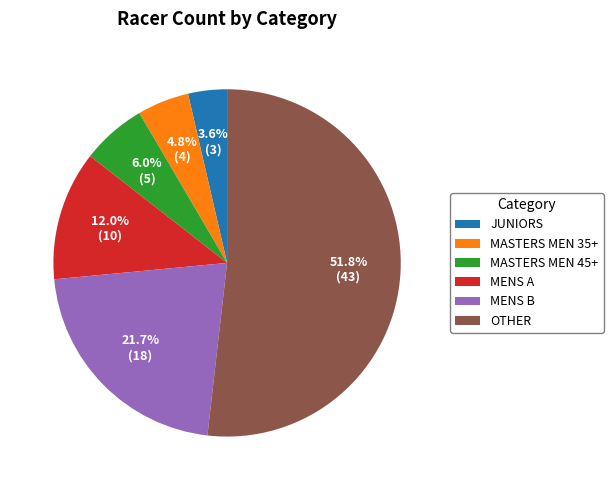

The OTHER slice represents 39% of the pie. True or false?

False